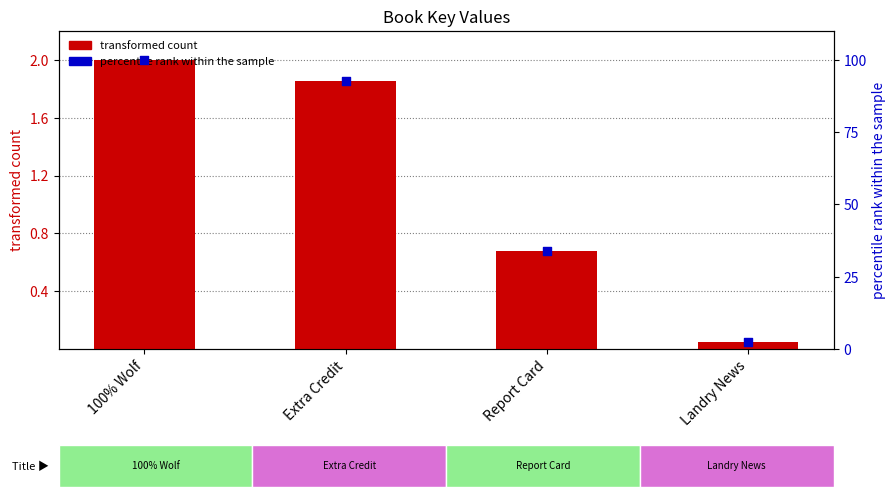

Which series contains the highest Y value?

percentile rank within the sample